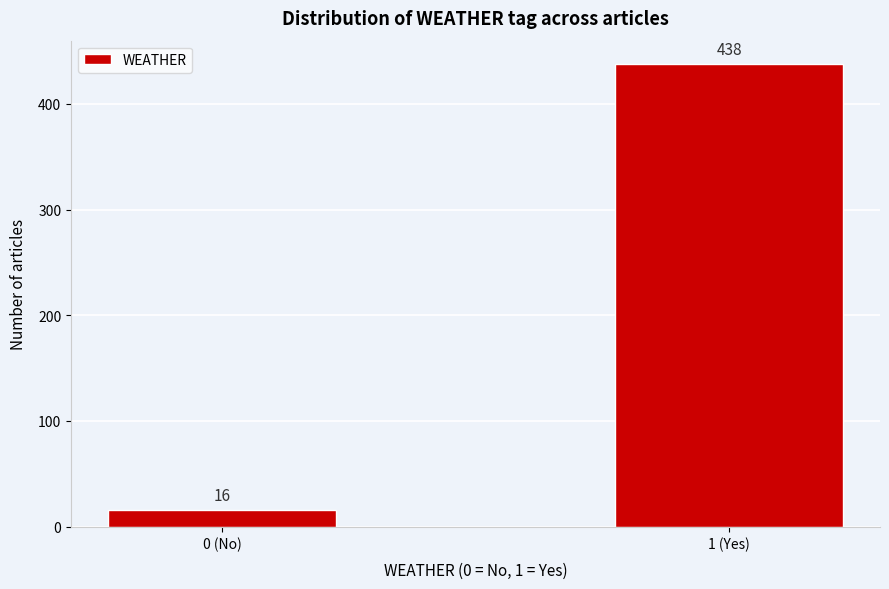

Reading left to right, extract all data points from this chart.

16	438